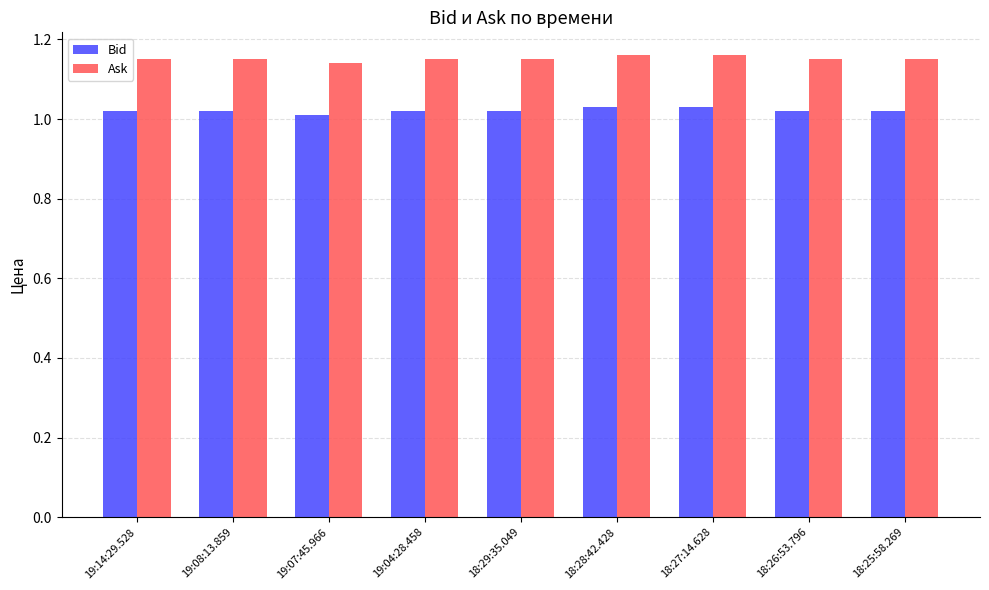

Rank the series at 19:14:29.528 from lowest to highest value.

Bid, Ask